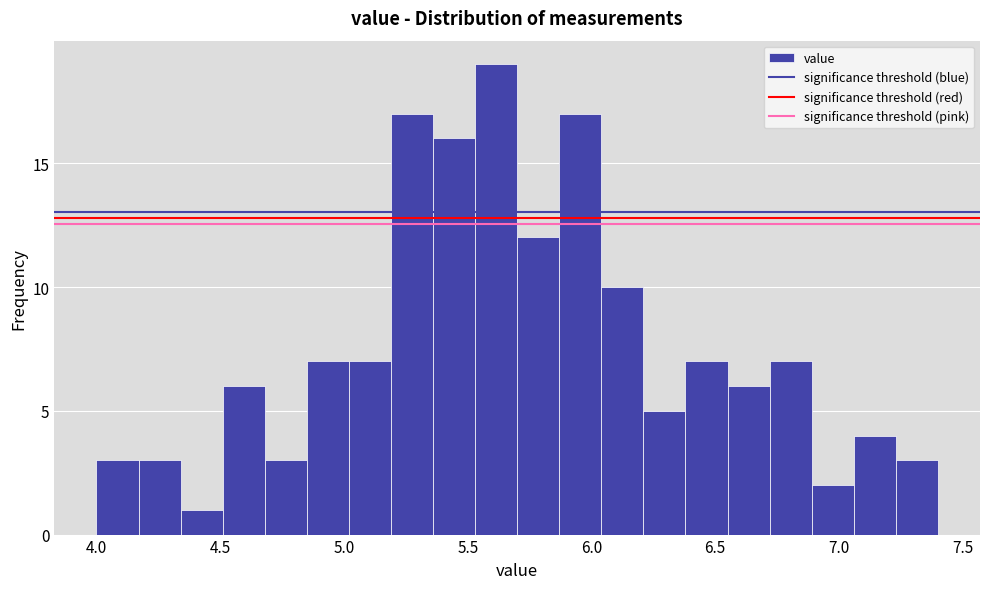

Around what value on the x-axis is the tallest bar? Give the approximate position of its centre, as read against the axis.

5.60